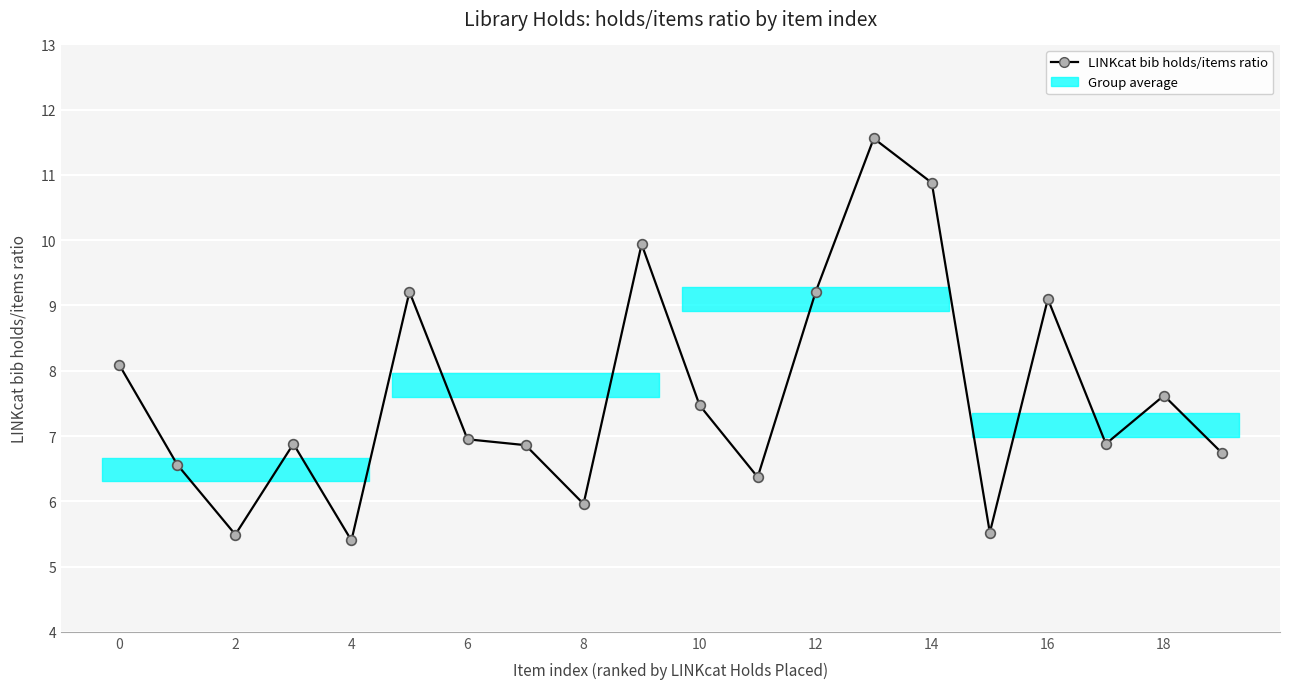

What is the smallest value displayed?

5.4